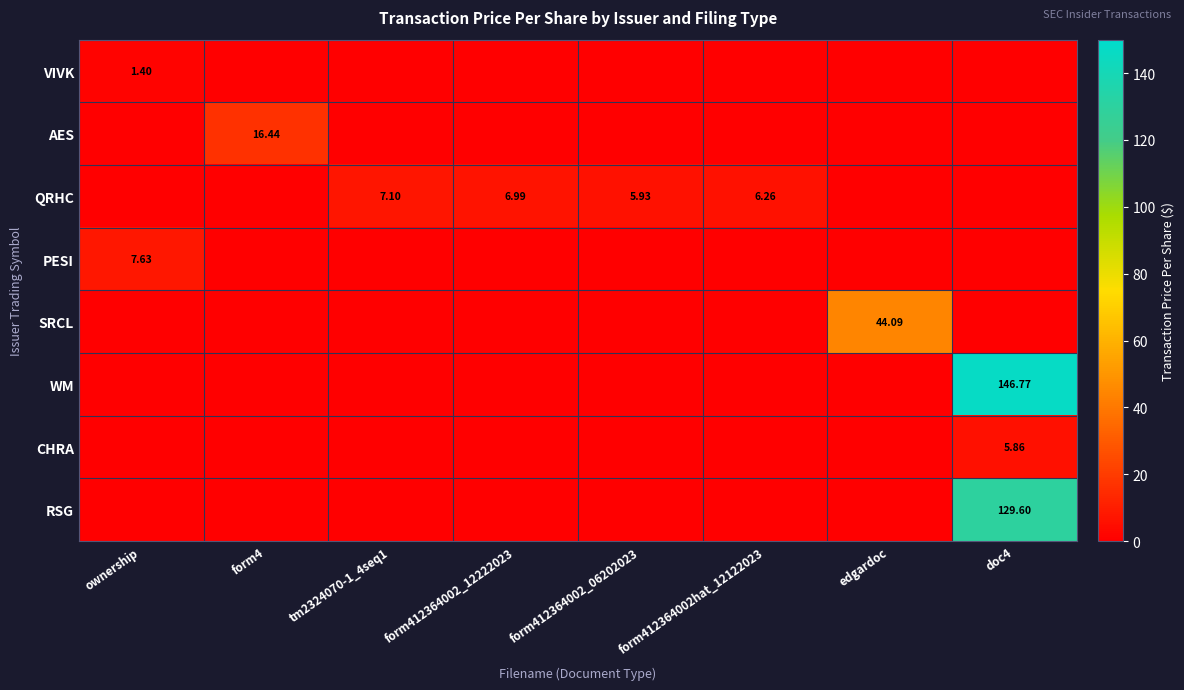

Is the value of WM at tm2324070-1_4seq1 greater than the value of PESI at tm2324070-1_4seq1?

No